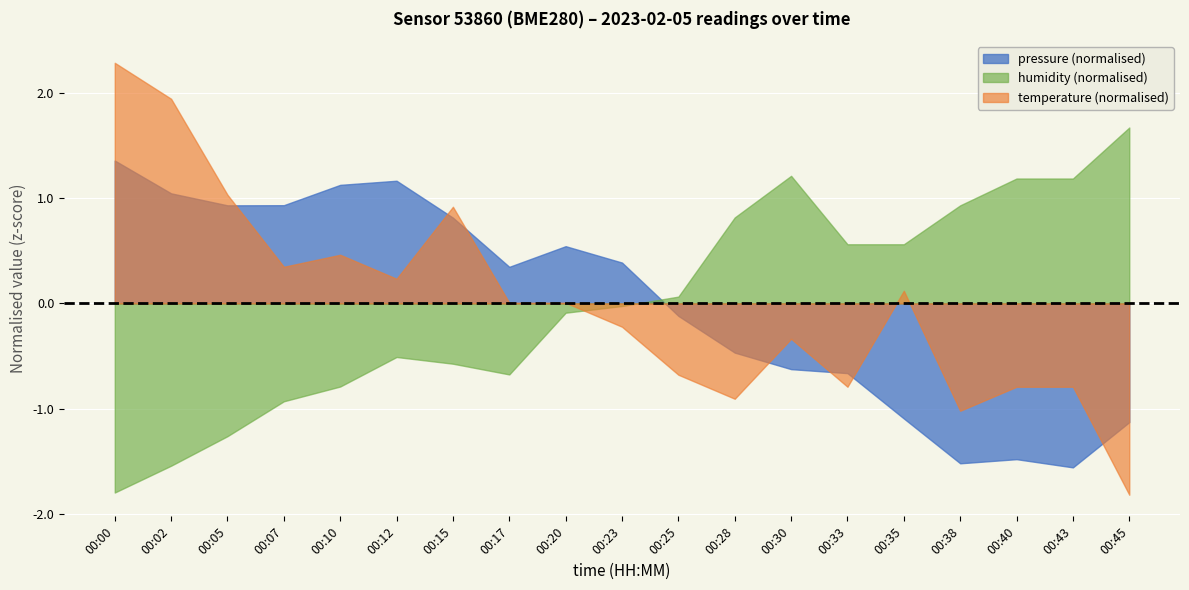

Reading left to right, what are all the values shown in this chart?

pressure: 00:00=103619.7	00:02=103612.7	00:05=103610.2	00:07=103610.2	00:10=103614.5	00:12=103615.4	00:15=103607.5	00:17=103597.0	00:20=103601.4	00:23=103597.9	00:25=103586.6	00:28=103578.7	00:30=103575.2	00:33=103574.3	00:35=103564.7	00:38=103555.1	00:40=103556.0	00:43=103554.2	00:45=103563.9
humidity: 00:00=72.6	00:02=72.8	00:05=73.0	00:07=73.3	00:10=73.4	00:12=73.6	00:15=73.6	00:17=73.5	00:20=74.0	00:23=74.0	00:25=74.1	00:28=74.7	00:30=75.0	00:33=74.5	00:35=74.5	00:38=74.8	00:40=75.0	00:43=75.0	00:45=75.3
temperature: 00:00=12.1	00:02=12.1	00:05=12.0	00:07=11.9	00:10=12.0	00:12=11.9	00:15=12.0	00:17=11.9	00:20=11.9	00:23=11.9	00:25=11.9	00:28=11.8	00:30=11.9	00:33=11.8	00:35=11.9	00:38=11.8	00:40=11.8	00:43=11.8	00:45=11.8